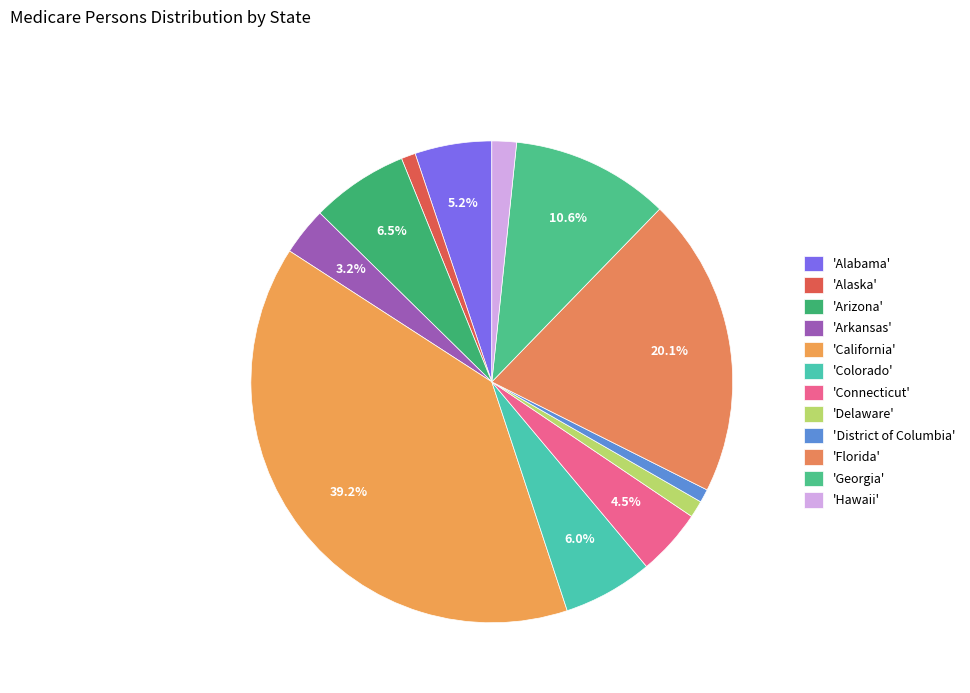

How many slices are in this pie chart?

12